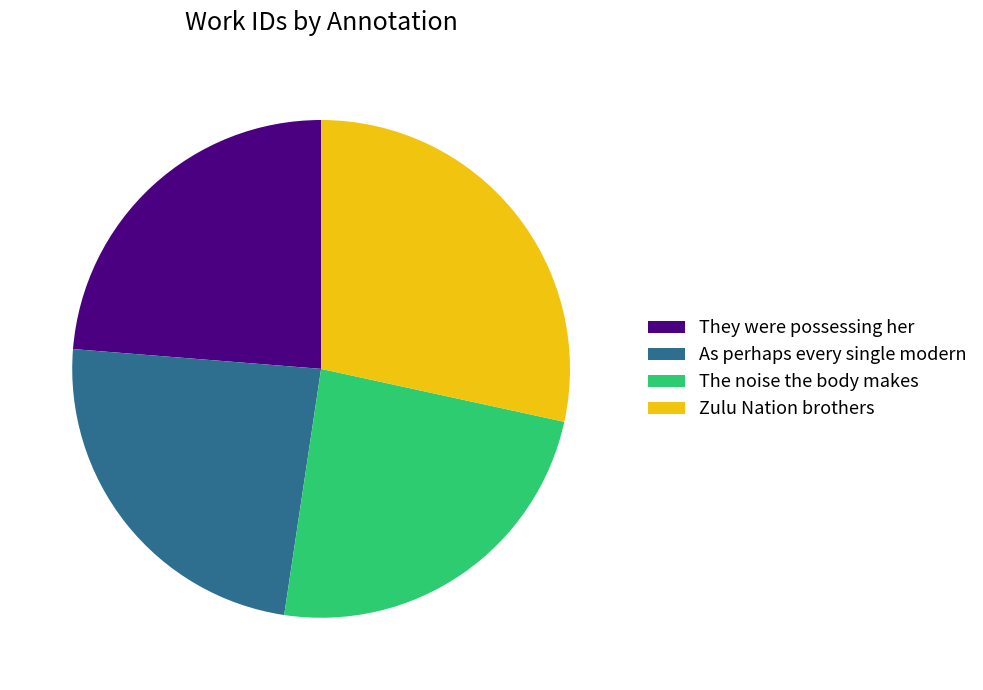

The Zulu Nation brothers slice represents 34% of the pie. True or false?

False